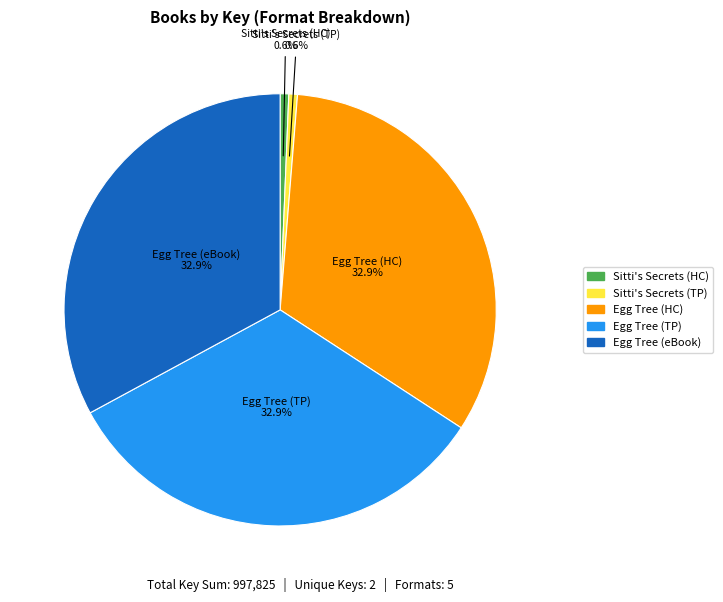

Does any single category account for the majority?

No